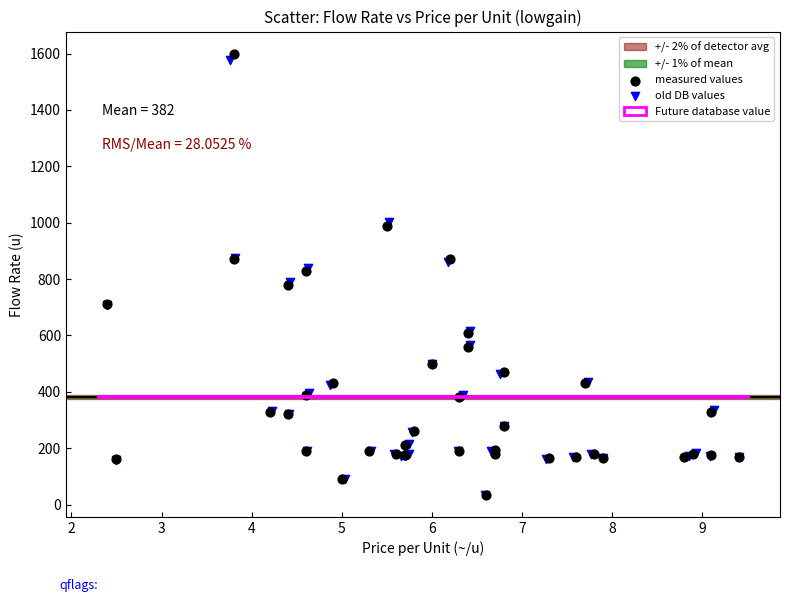

Which series reaches the maximum Y coordinate?

measured values